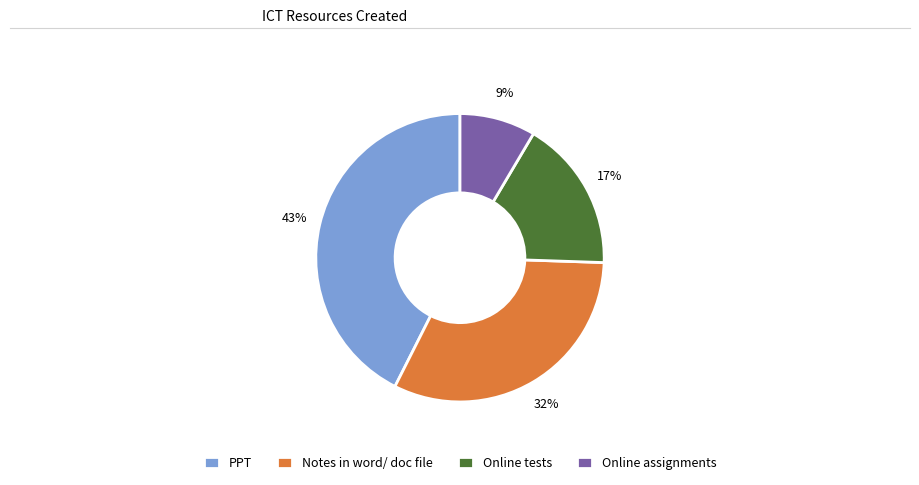

What percentage is the Online assignments slice, to the nearest percent?

9%